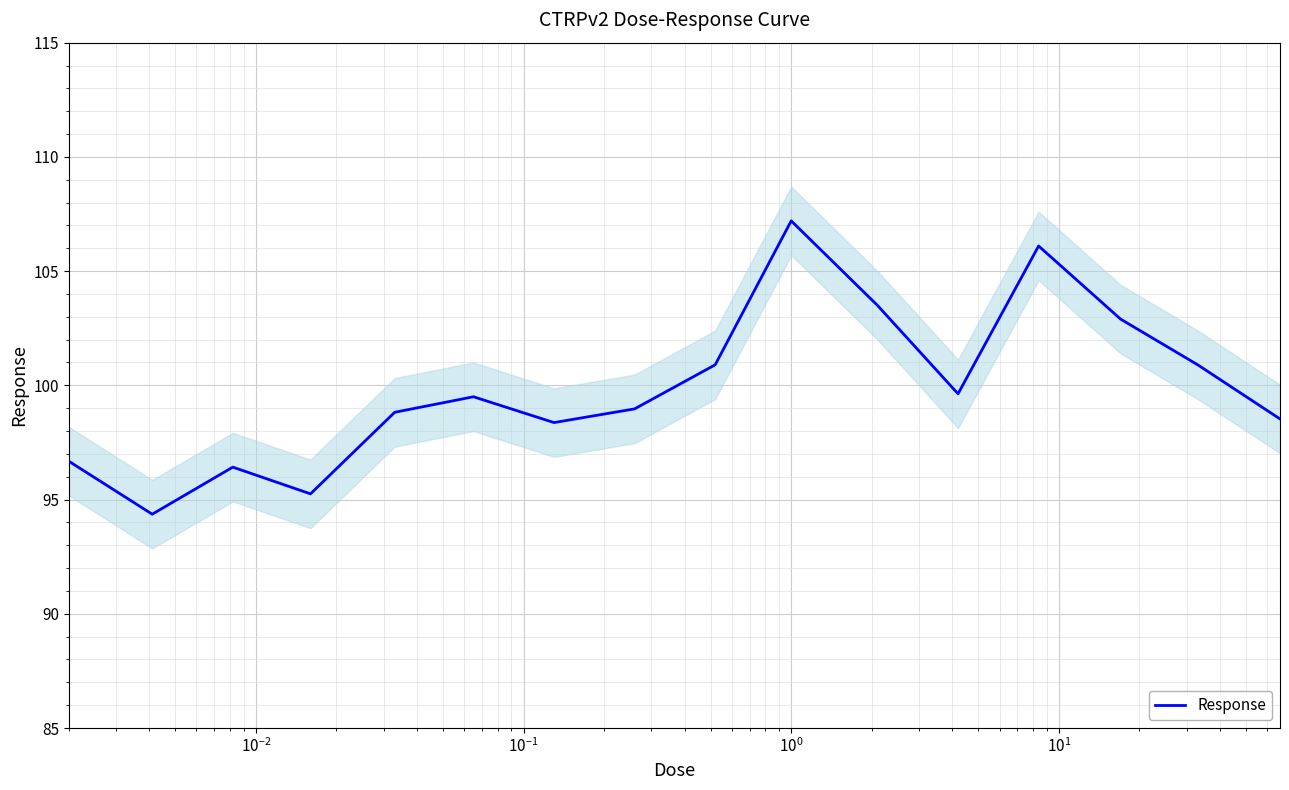

What is the difference between the second highest and second lowest values?

10.8